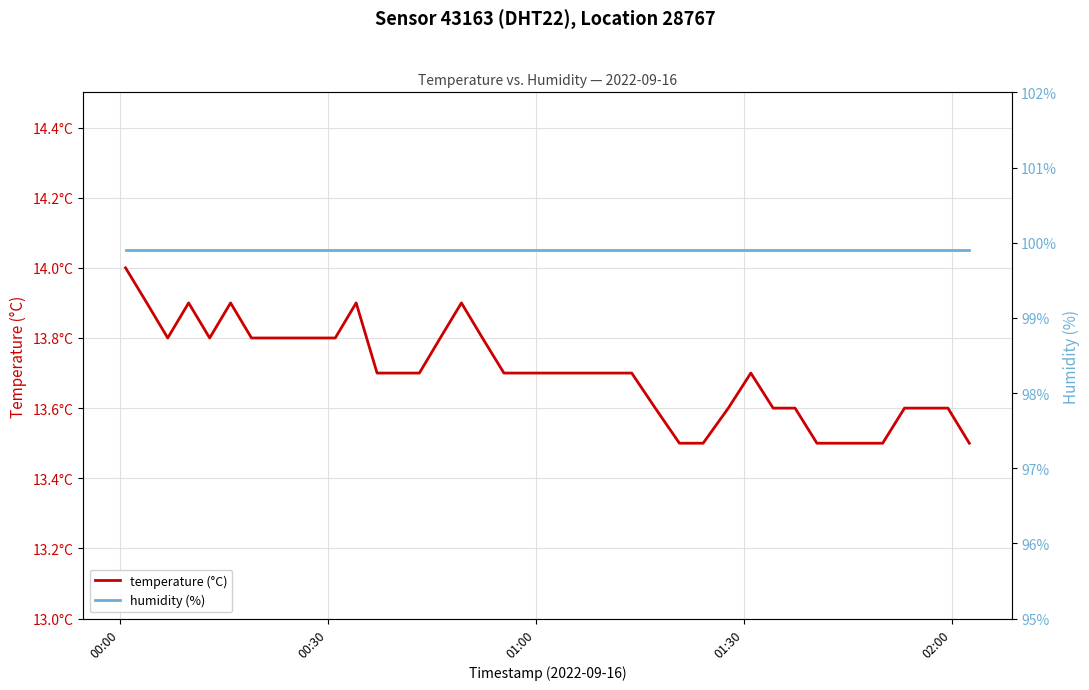

Does the chart have visible grid lines?

Yes